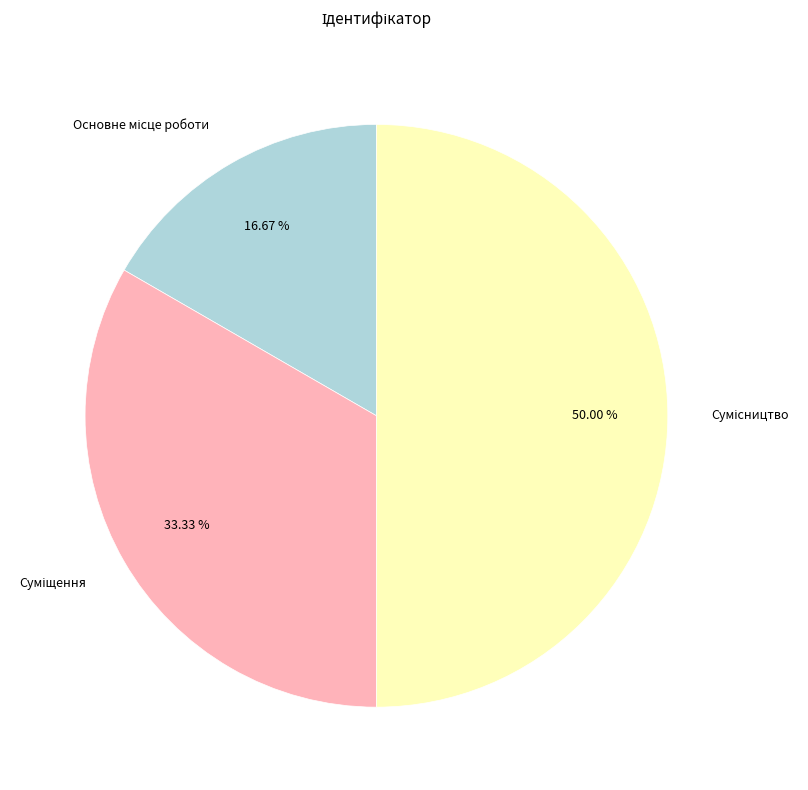

To the nearest percent, what is the difference between the Сумісництво and Суміщення slice percentages?

17%